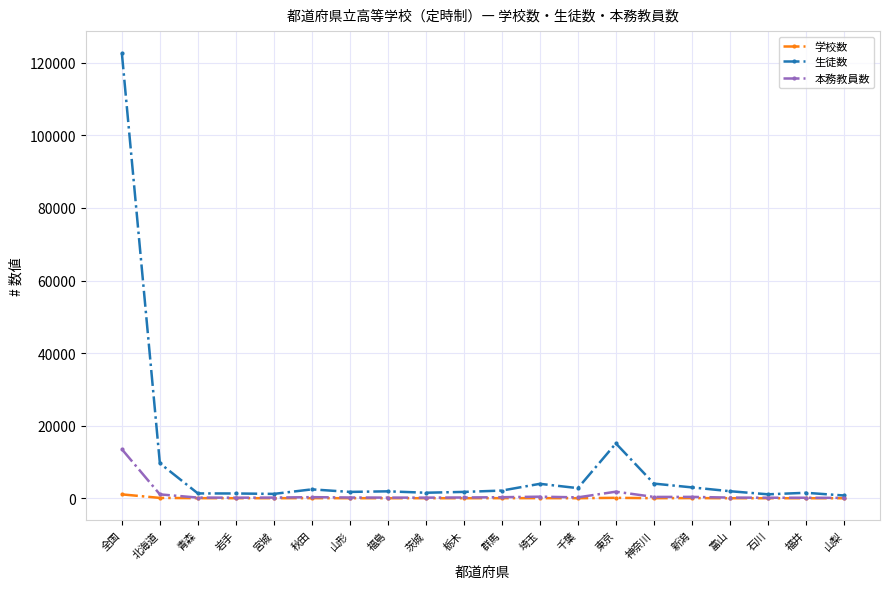

At which category is the sum across all series the highest?

全国